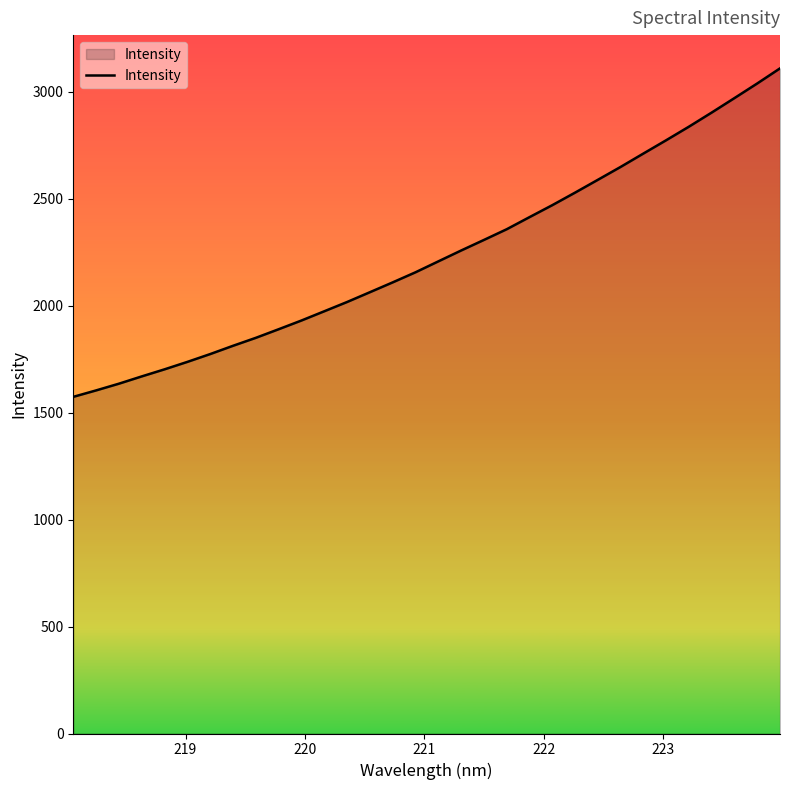

What is the smallest value displayed?

1573.8